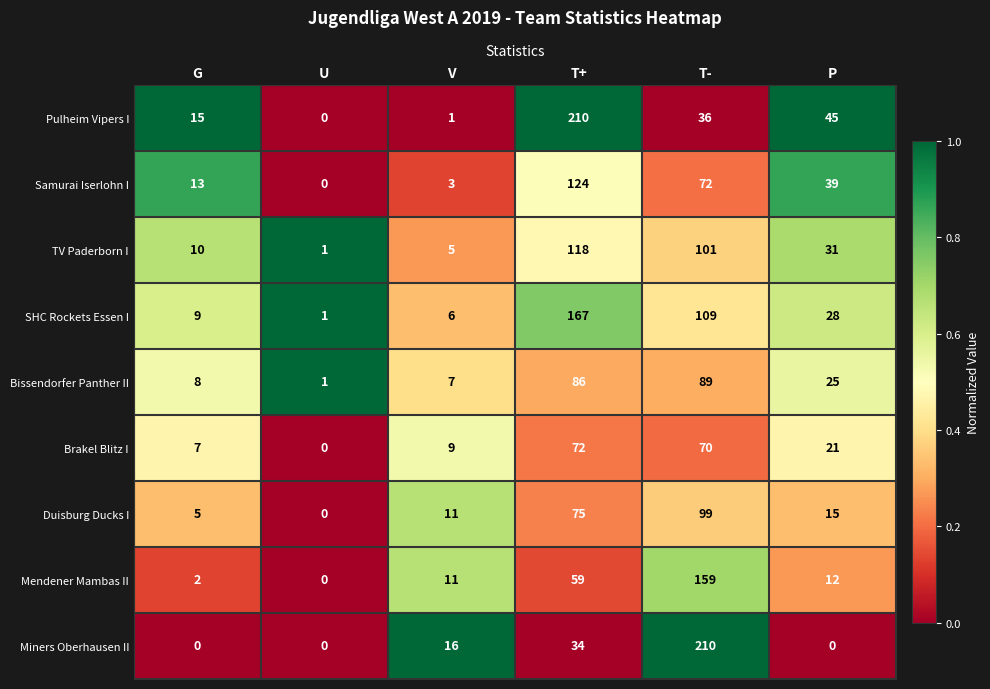

Read the Bissendorfer Panther II value at V, to the nearest 5.

5